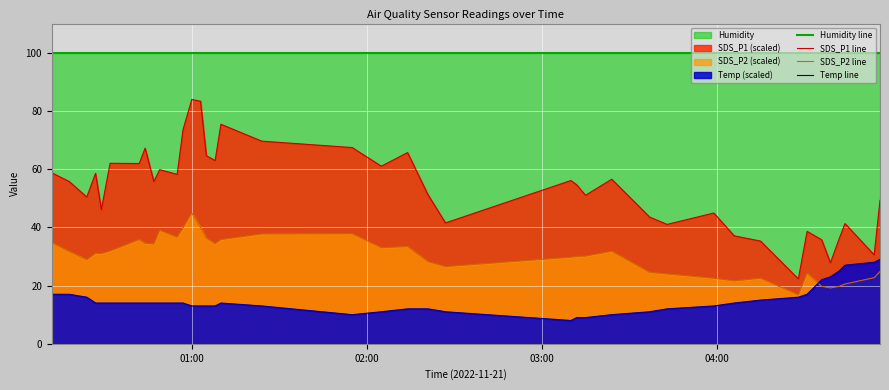

What is the lowest value of the SDS_P1 line series?

22.3